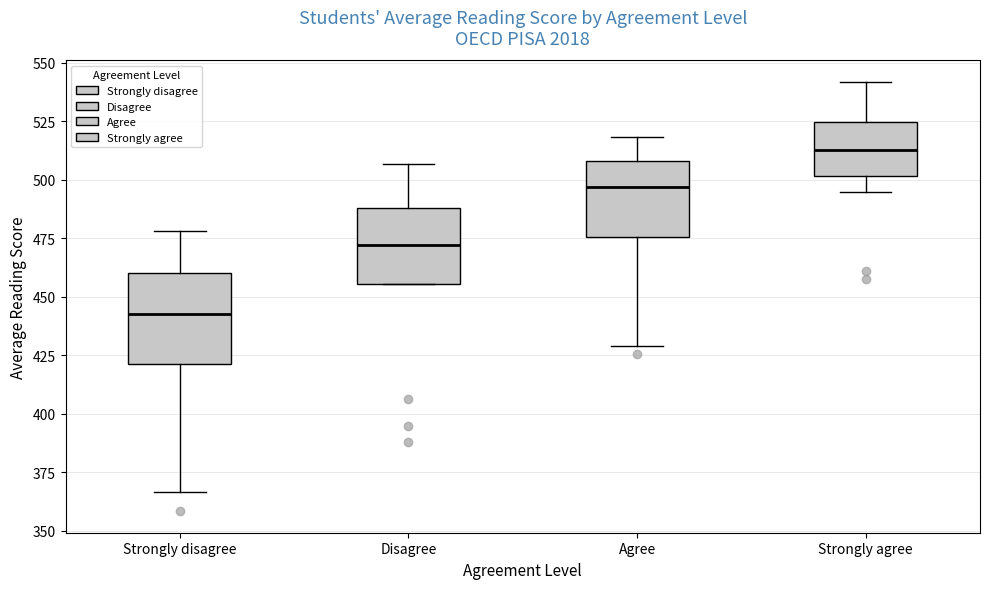

Reading left to right, read every box against the y-axis: the position of its median line, the range the box covers, and the ends of its whiskers. The values are not printed on the chart, so give them approximately, as read against the axis.

Strongly disagree: median 445, box 420 to 460, whiskers 365 to 480
Disagree: median 470, box 455 to 490, whiskers 455 to 505
Agree: median 495, box 475 to 510, whiskers 430 to 520
Strongly agree: median 515, box 500 to 525, whiskers 495 to 540